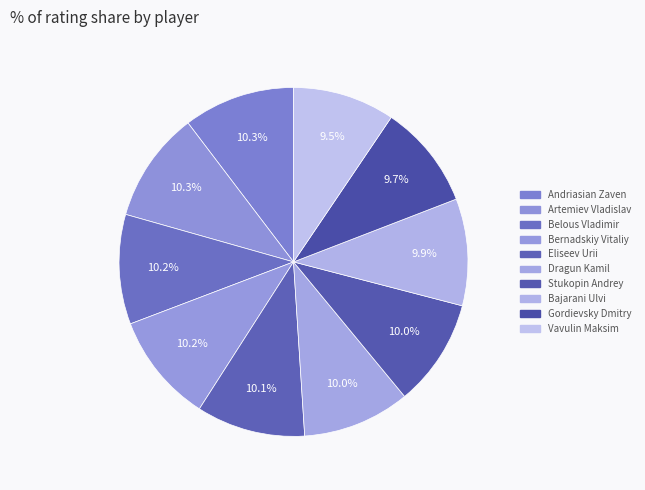

The Belous Vladimir slice represents 10% of the pie. True or false?

True